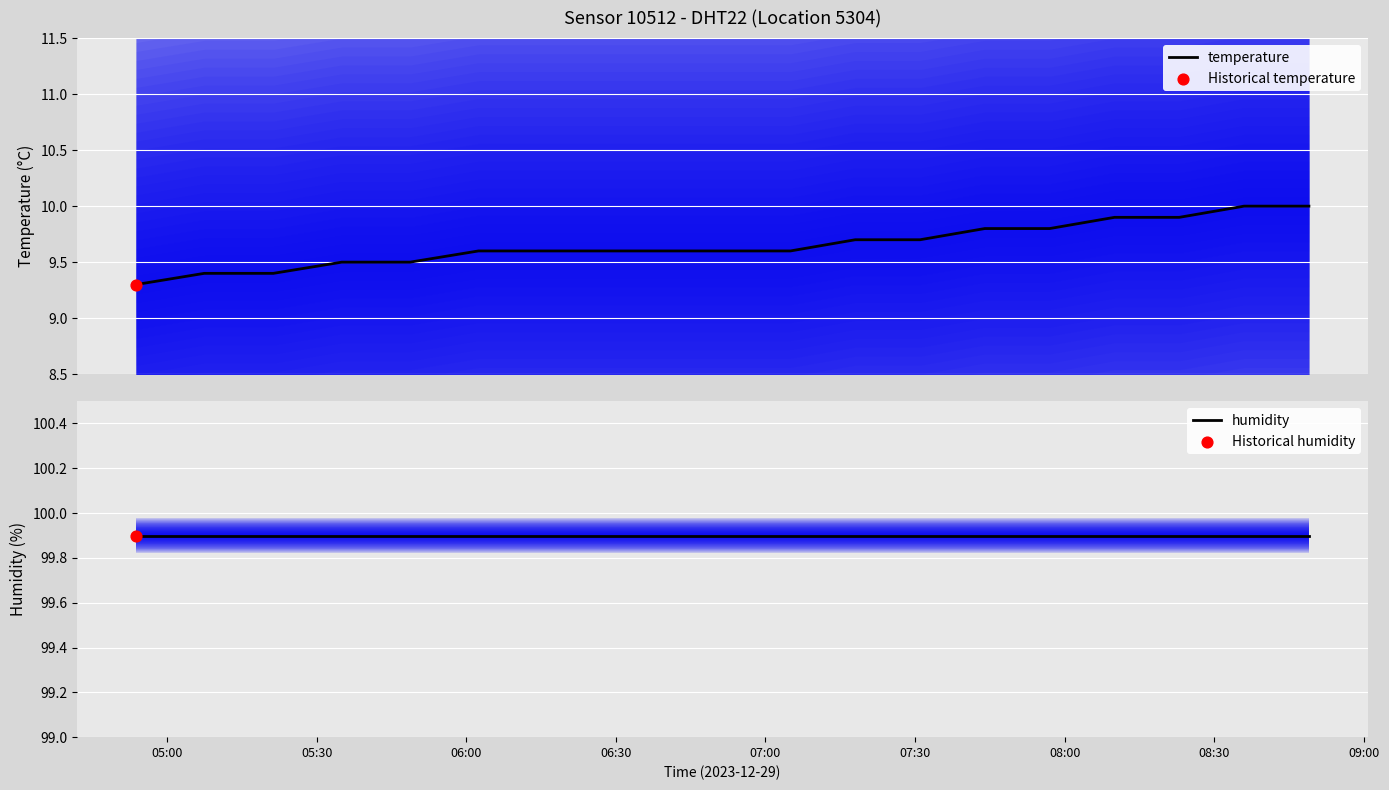

Which series contains the lowest Y value?

temperature